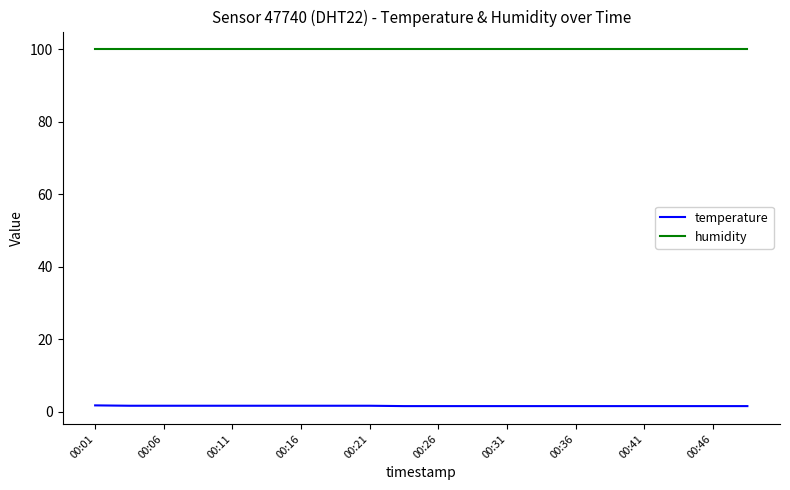

Which series has the largest range (max minus min)?

temperature